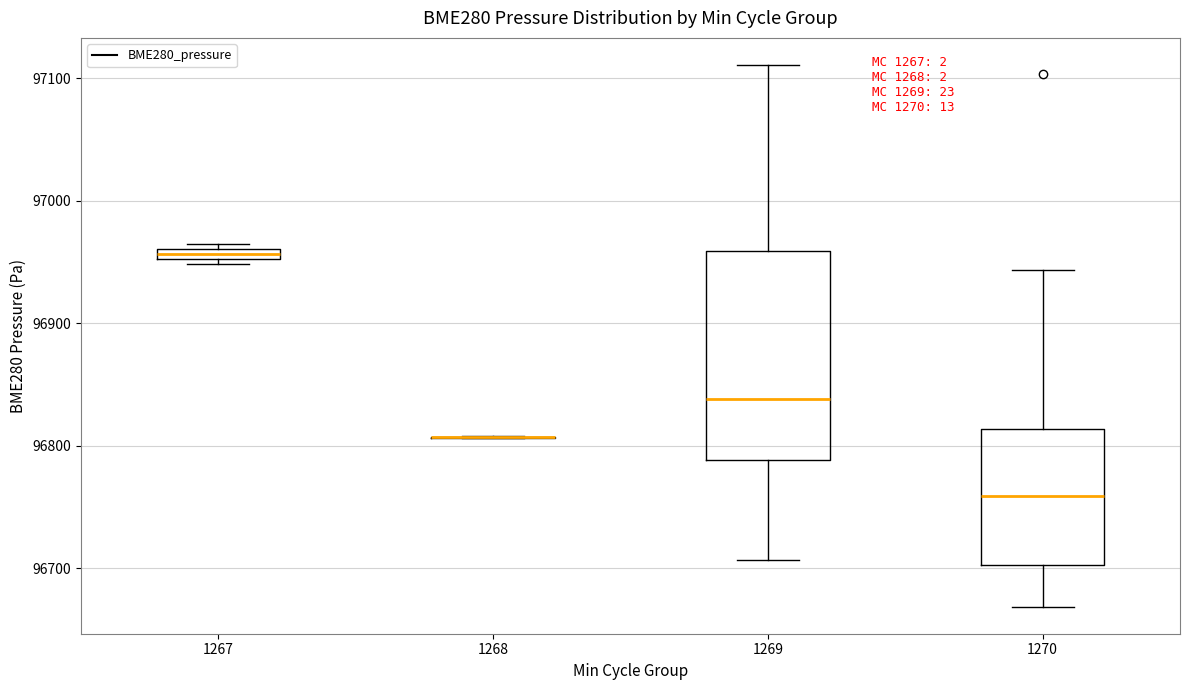

Which box is the tallest, from its lower edge to its upper edge?

1269